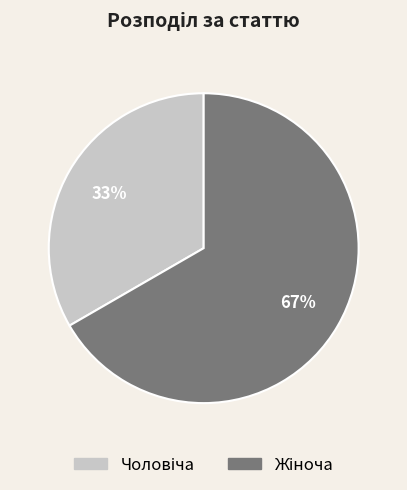

How many slices are in this pie chart?

2